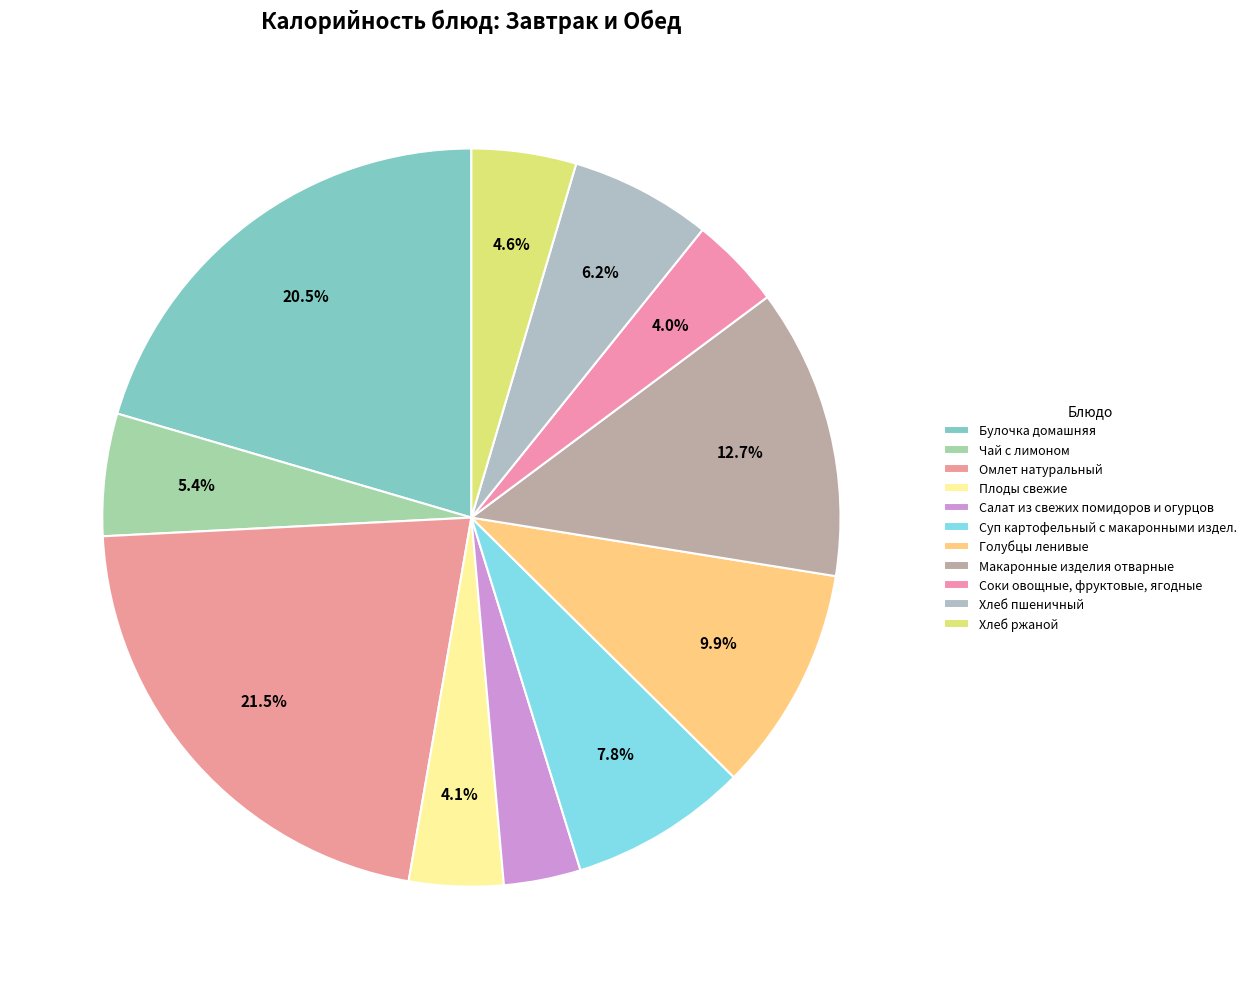

Is there a majority slice in this chart?

No